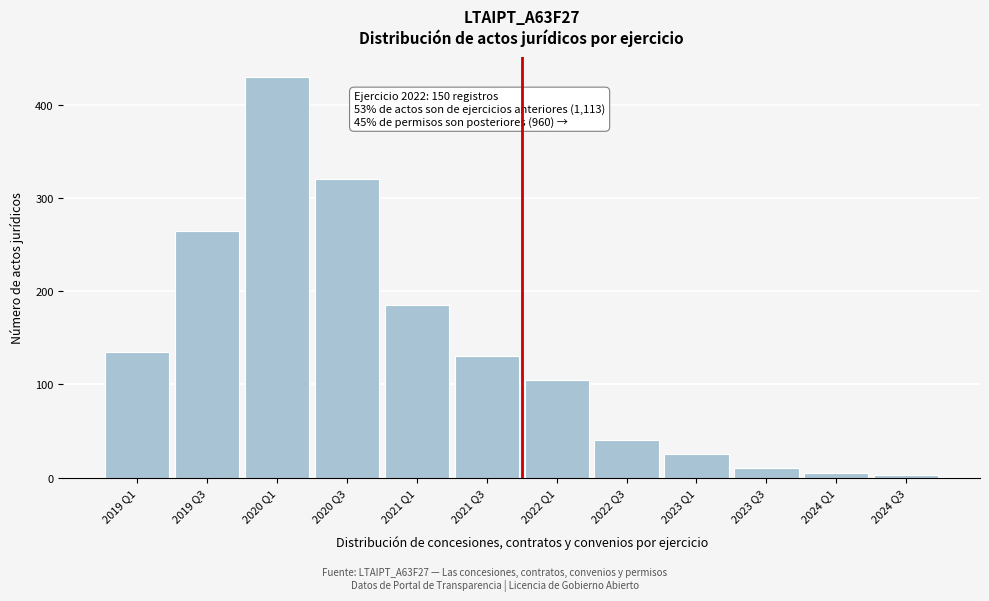

Reading left to right, what are all the values shown in this chart?

2019 Q1=135	2019 Q3=265	2020 Q1=430	2020 Q3=320	2021 Q1=185	2021 Q3=130	2022 Q1=105	2022 Q3=40	2023 Q1=25	2023 Q3=10	2024 Q1=5	2024 Q3=3